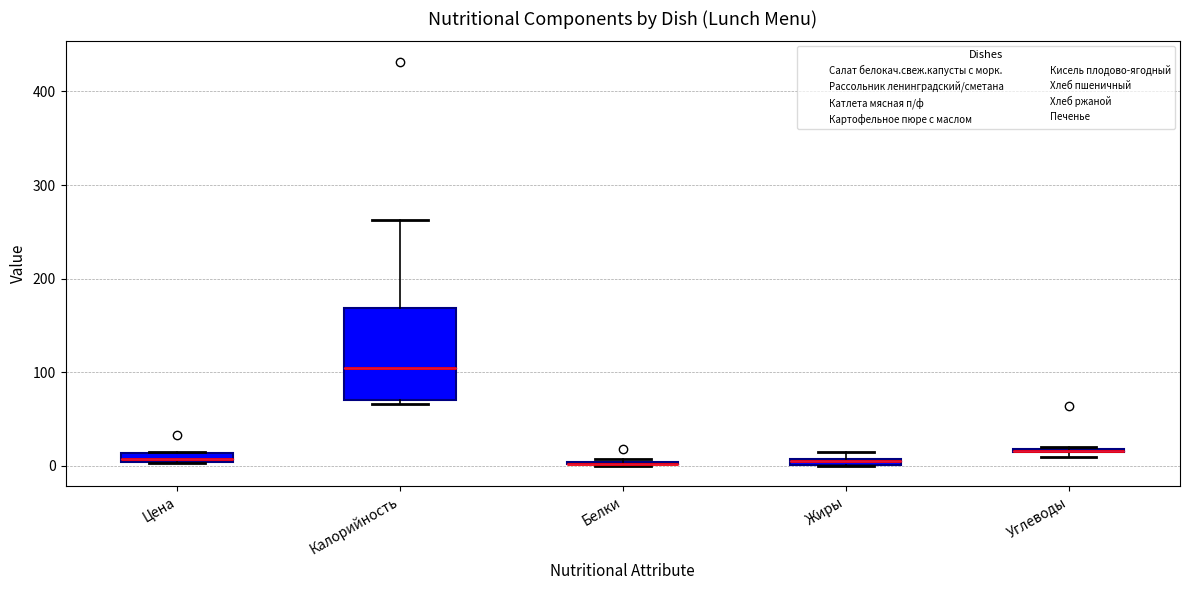

Which box is the tallest, from its lower edge to its upper edge?

Калорийность